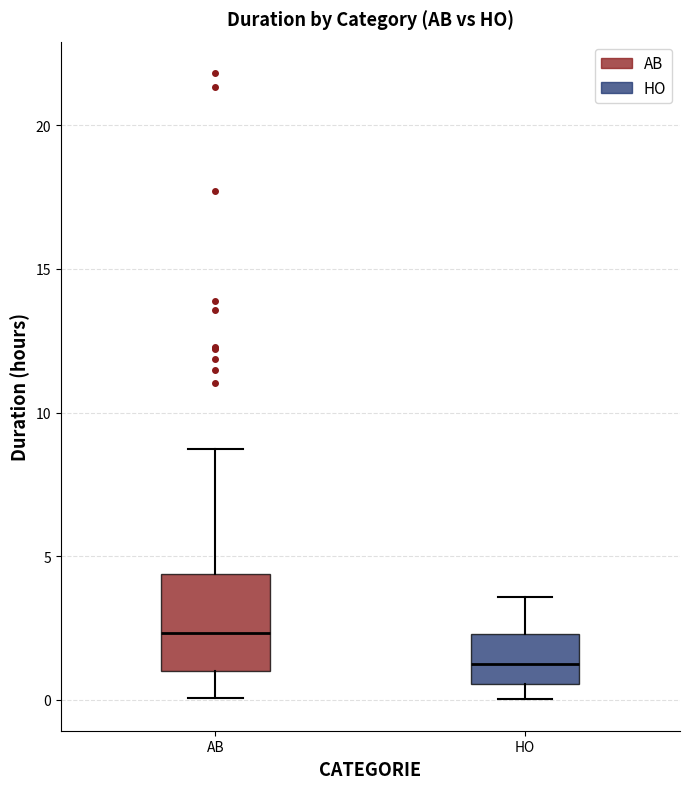

Reading left to right, read every box against the y-axis: the position of its median line, the range the box covers, and the ends of its whiskers. The values are not printed on the chart, so give them approximately, as read against the axis.

AB: median 2.5, box 1.0 to 4.5, whiskers 0.0 to 9.0
HO: median 1.5, box 0.5 to 2.5, whiskers 0.0 to 3.5